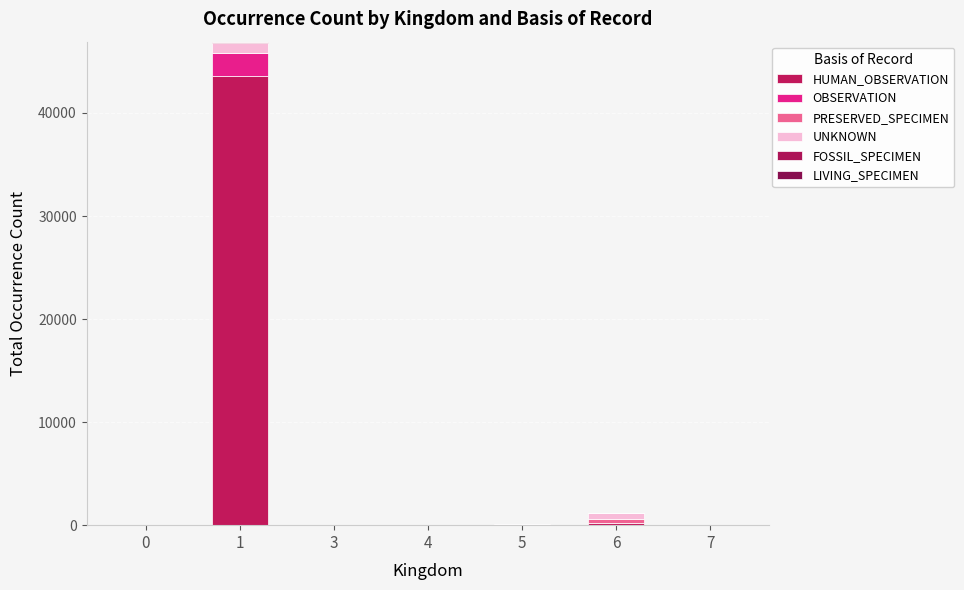

Are the bars grouped side by side (vs. stacked)?

No